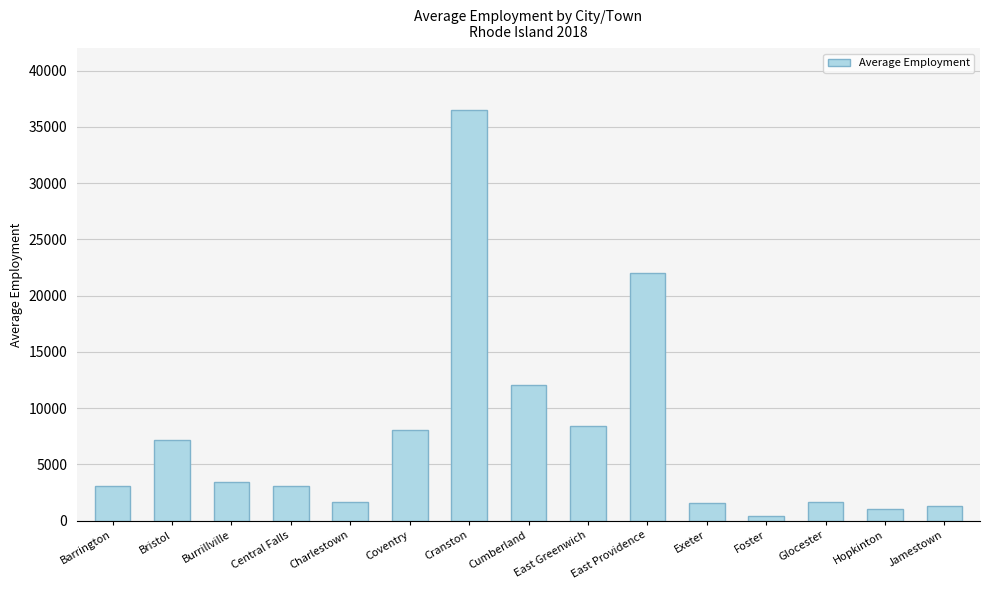

Approximately how many times larger is the value at Bristol compared to Central Falls?

2.4